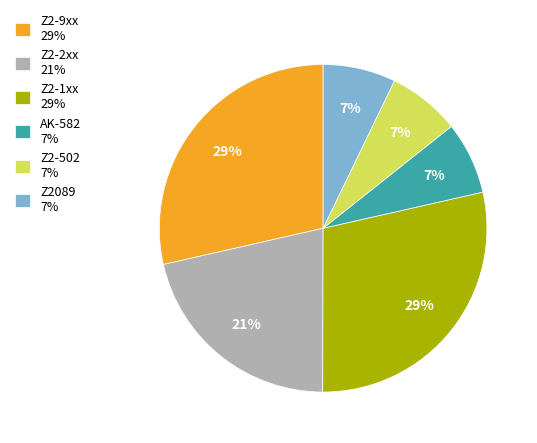

How many slices are in this pie chart?

6